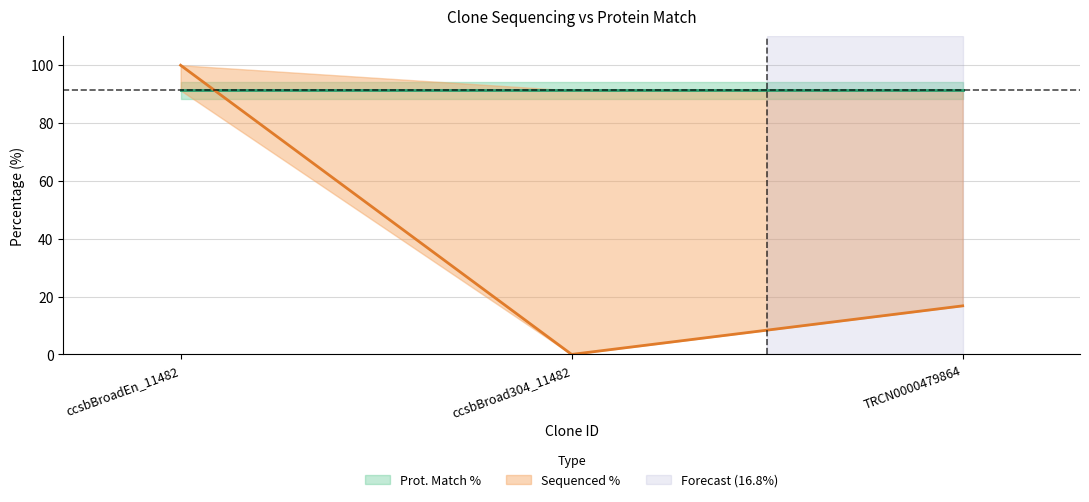

Rank the categories by value from highest to lowest.

ccsbBroadEn_11482, TRCN0000479864, ccsbBroad304_11482